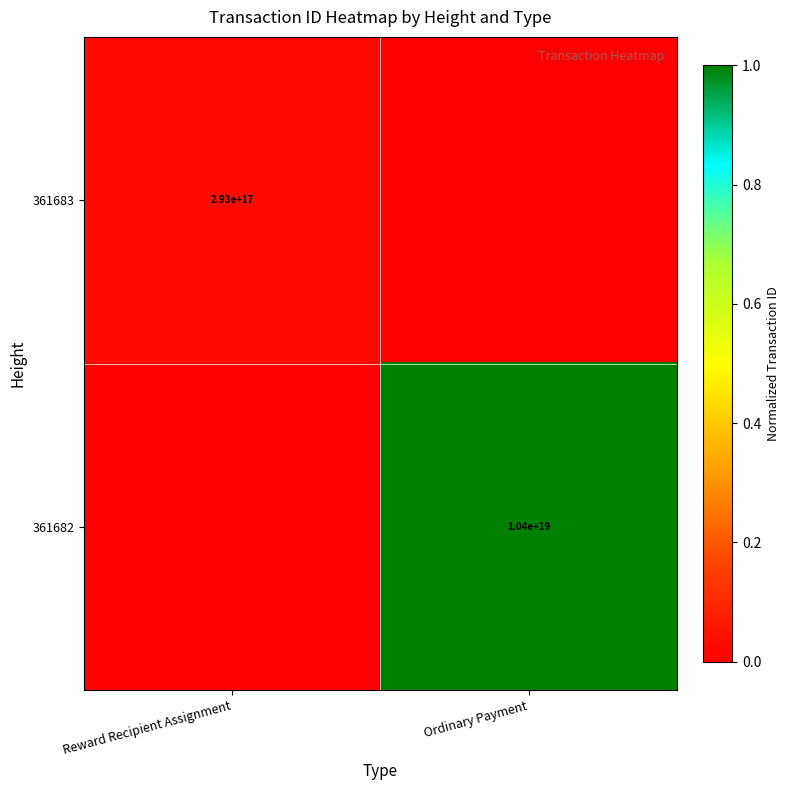

The 361683 series shows 293000000000000000 at Reward Recipient Assignment. True or false?

True